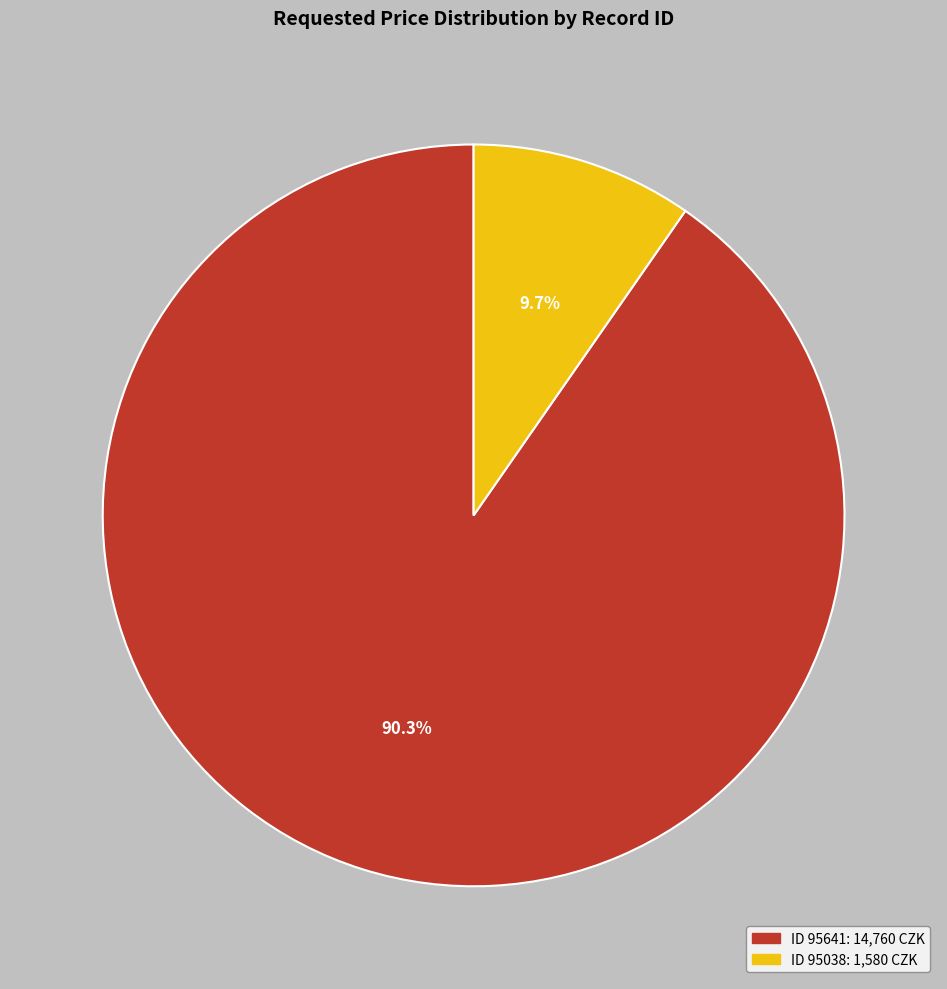

Is there a majority slice in this chart?

Yes